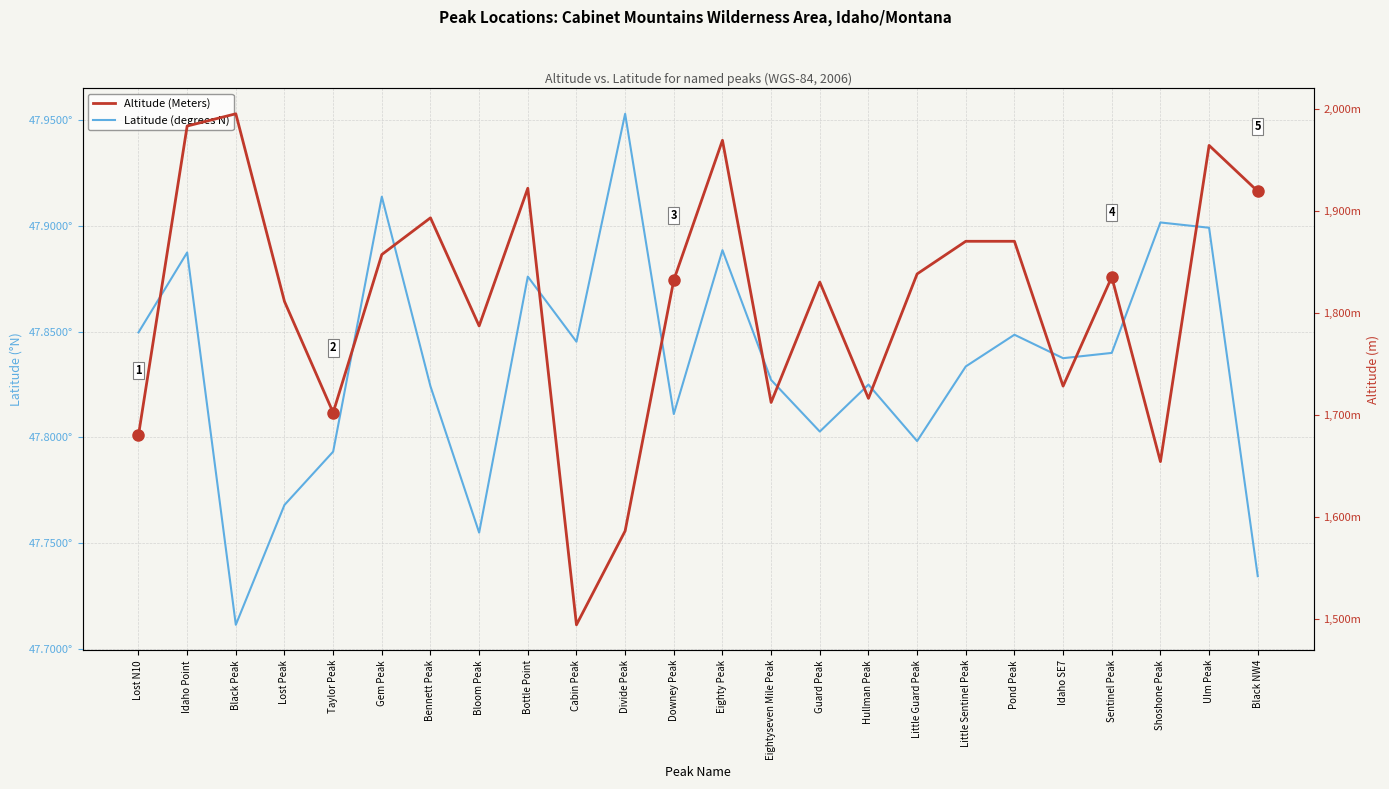

How many lines are shown in the chart?

2